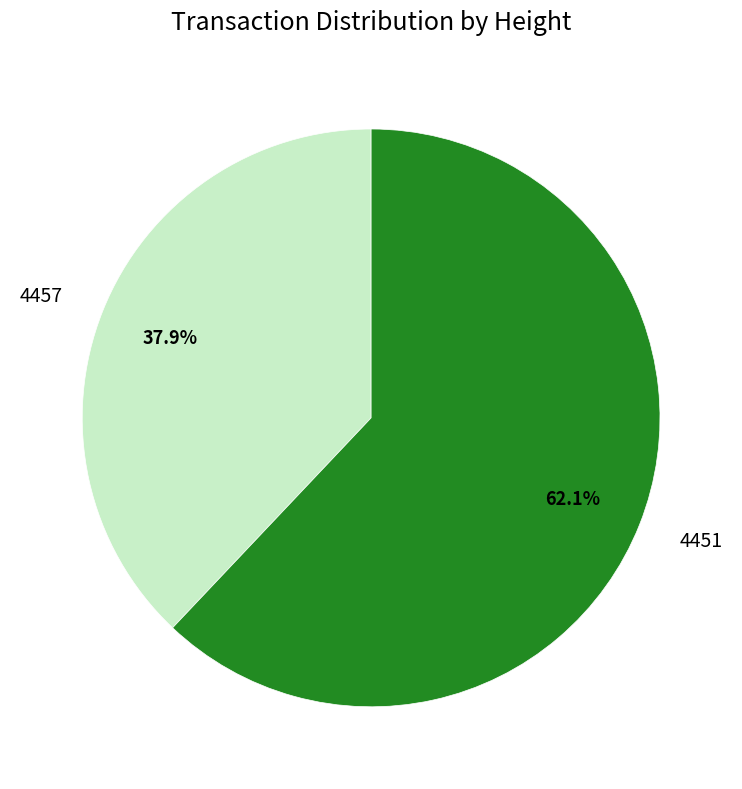

To the nearest percent, what is the difference between the 4457 and 4451 slice percentages?

24%